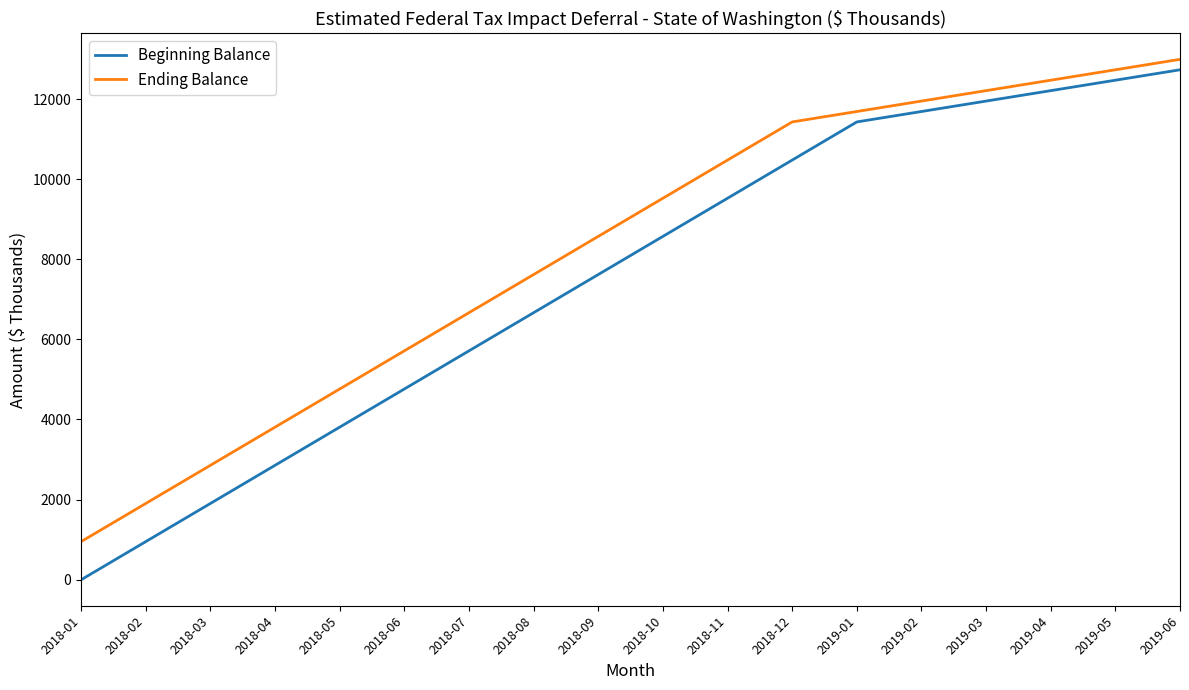

The value of Beginning Balance at 2018-10 is 8571.0. True or false?

True